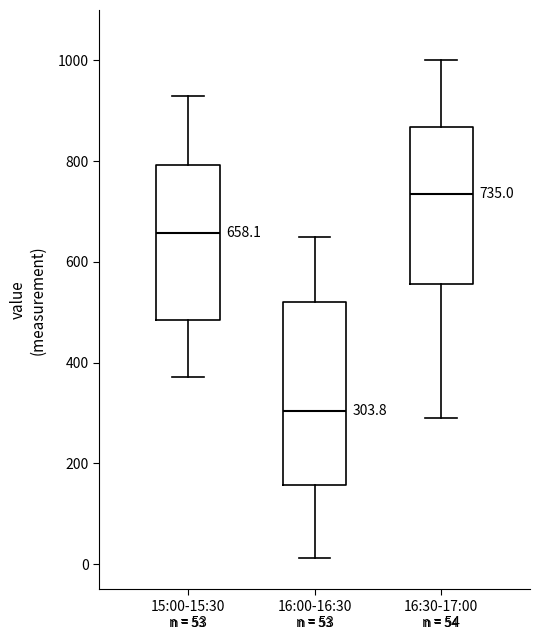

Which box's median line is the highest?

16:30-17:00 n = 54